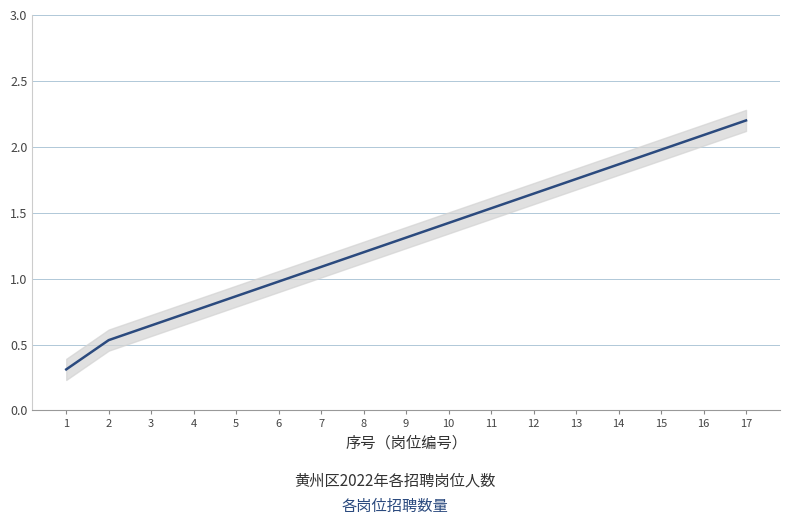

Is it true that the value at 9 is 1.3?

True